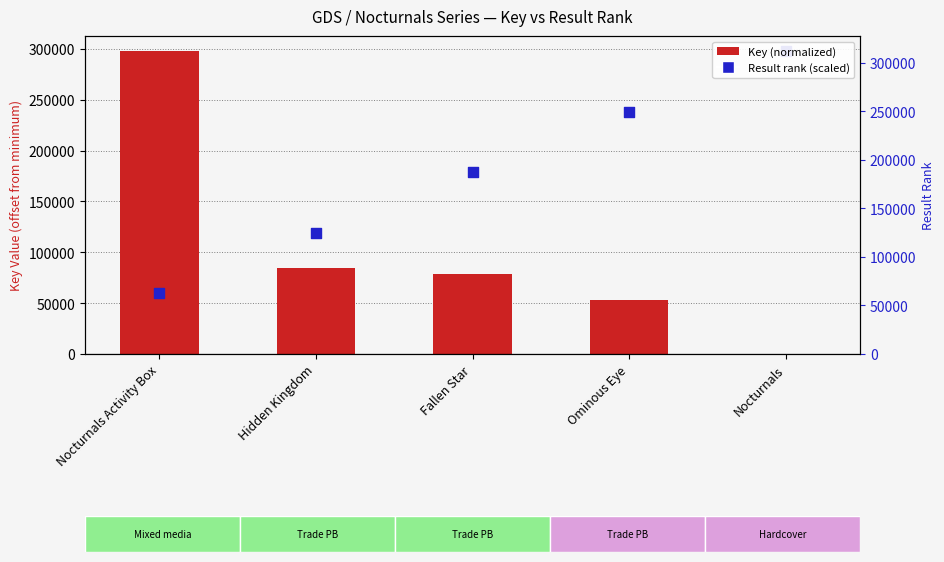

At which category is the sum across all series the highest?

Nocturnals Activity Box